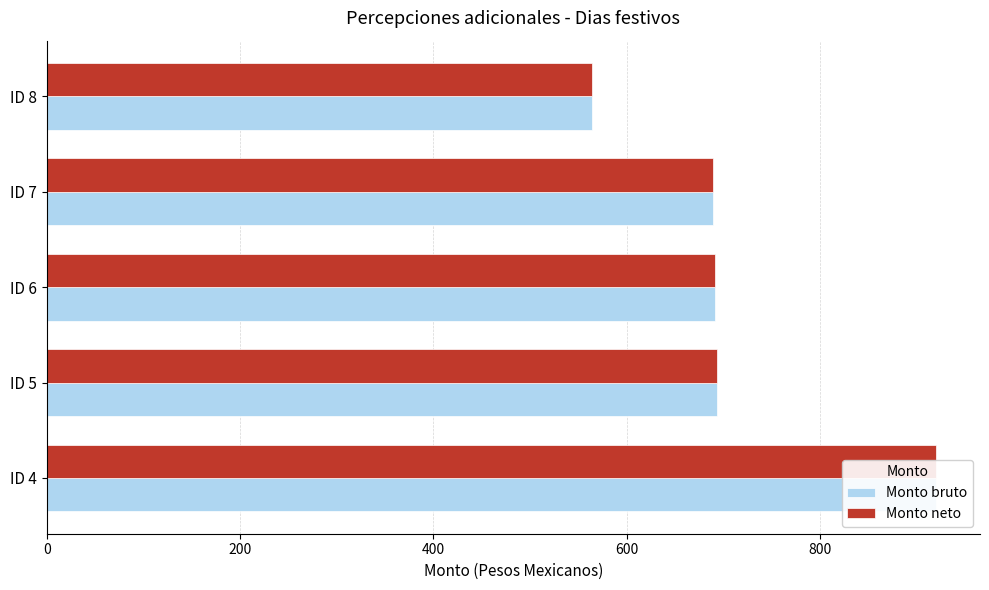

How many values in the Monto bruto series are below 691?

2